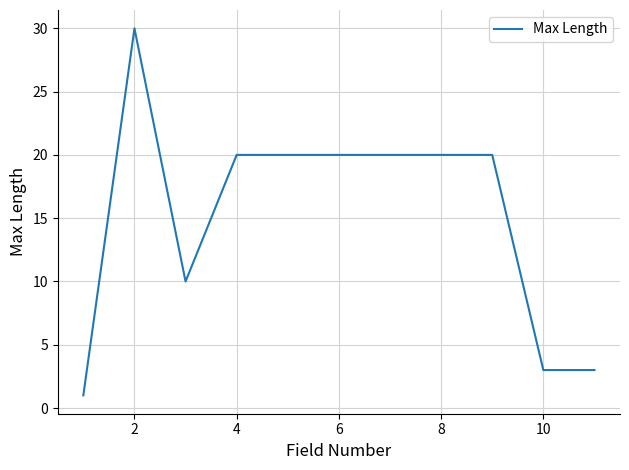

What is the greatest value displayed?

30